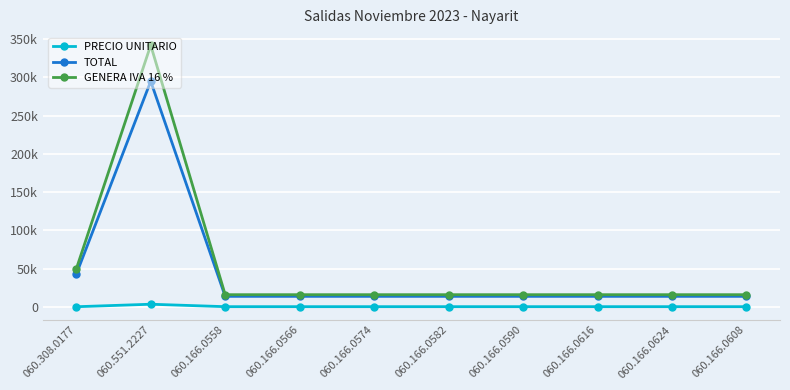

The value of PRECIO UNITARIO at 060.166.0624 is 273.0. True or false?

False